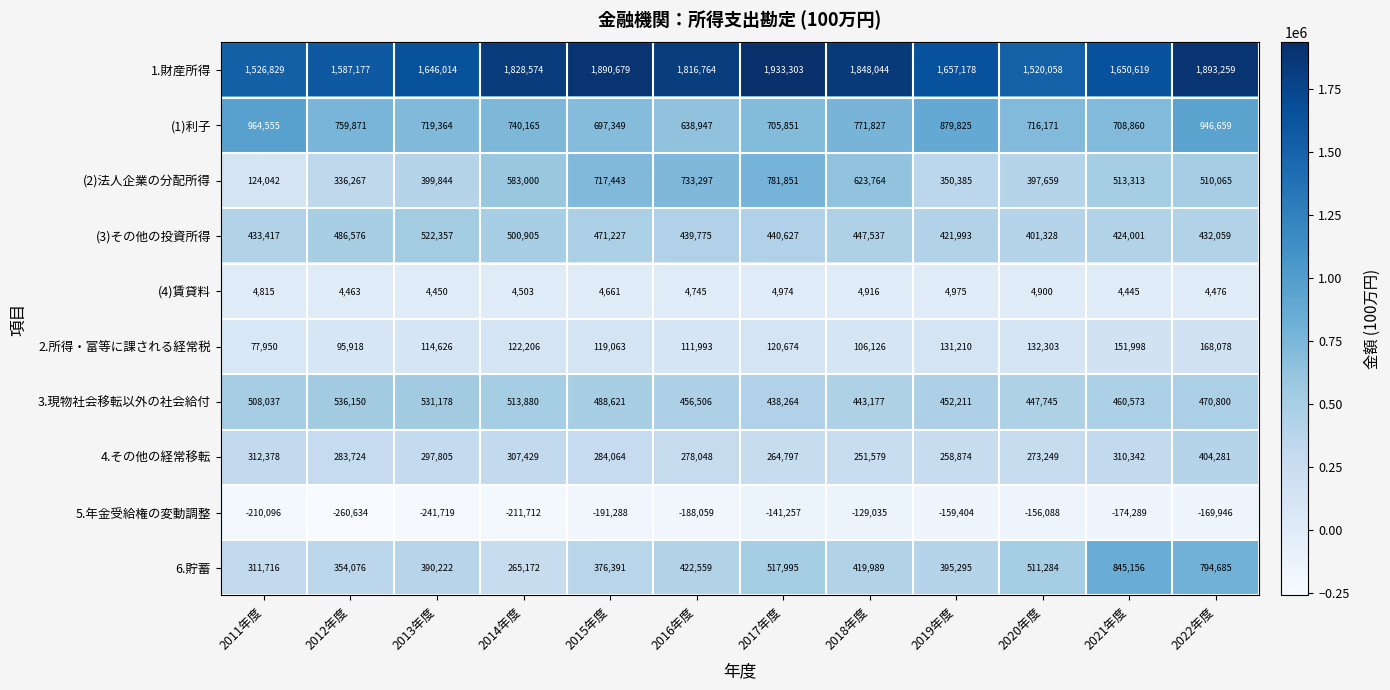

Count the number of categories in the chart.

12